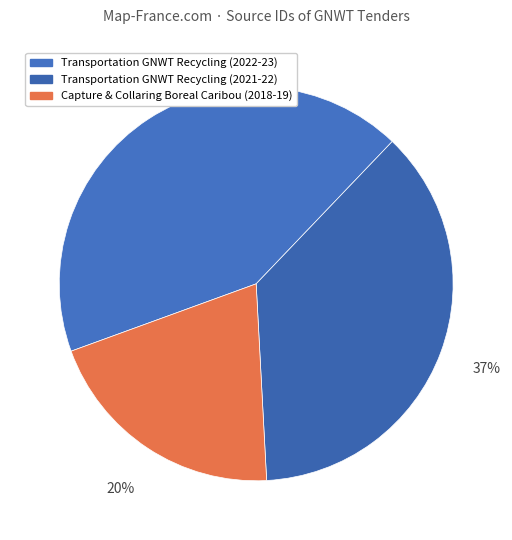

How many slices are in this pie chart?

3